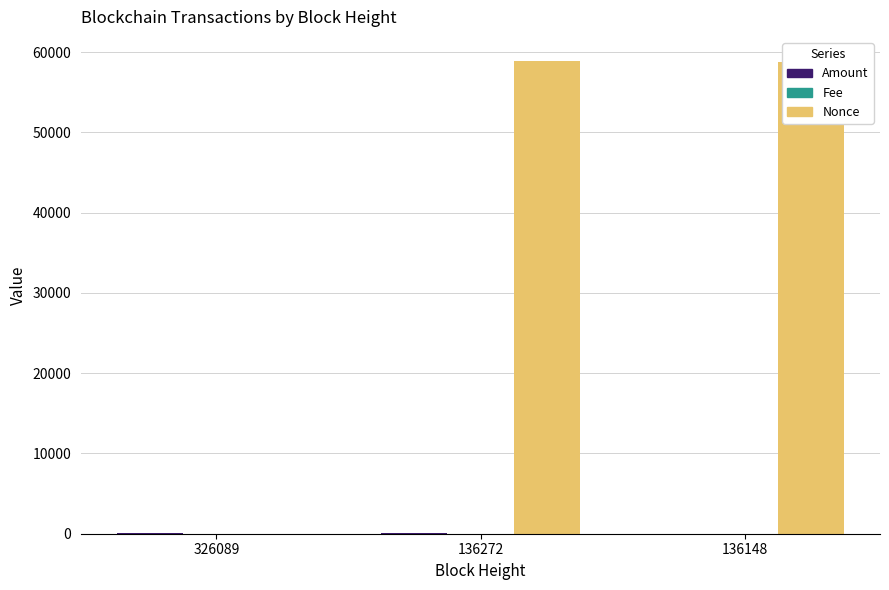

What is the greatest value displayed?

58945.0